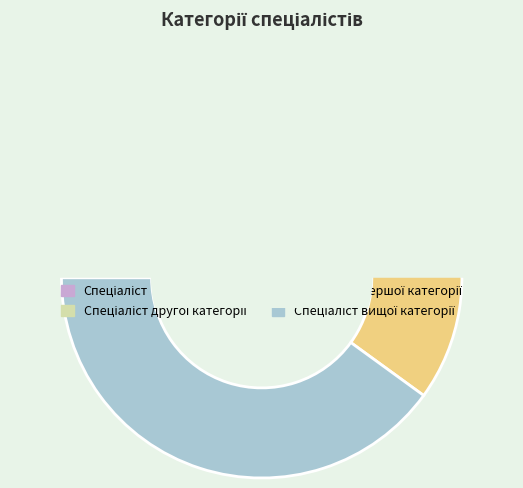

To the nearest percent, what is the average slice percentage?

25%